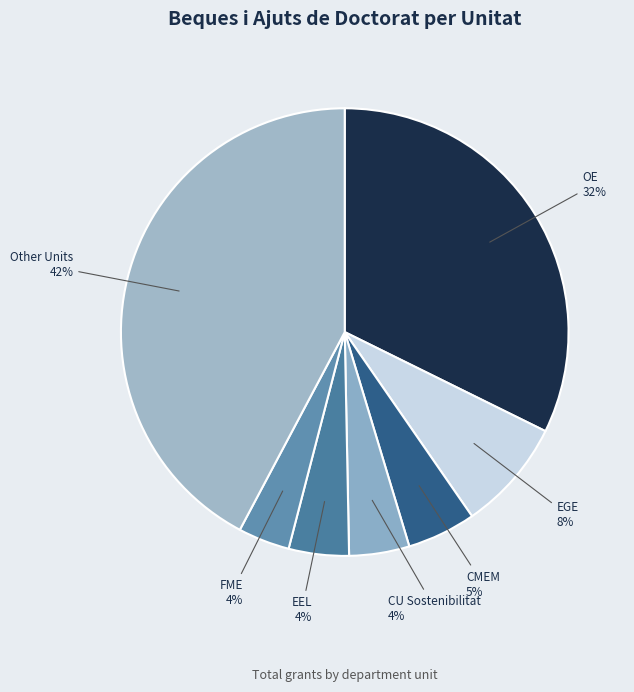

What is the largest slice in the pie chart?

Other Units